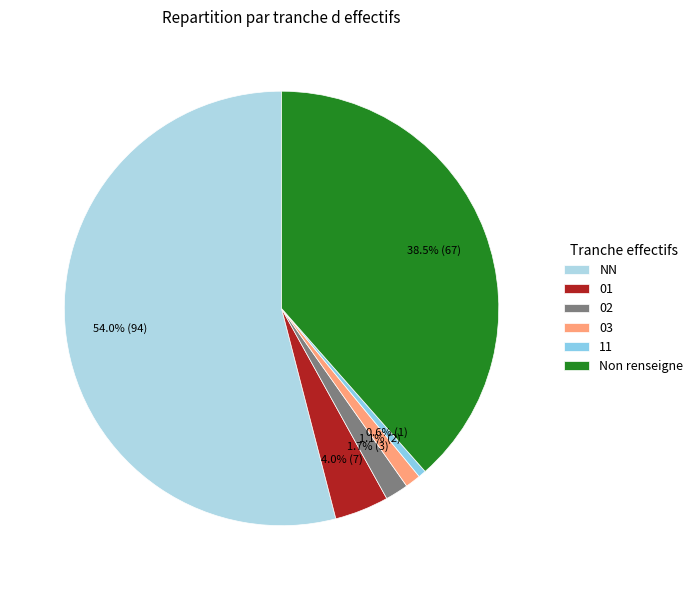

How many slices are in this pie chart?

6